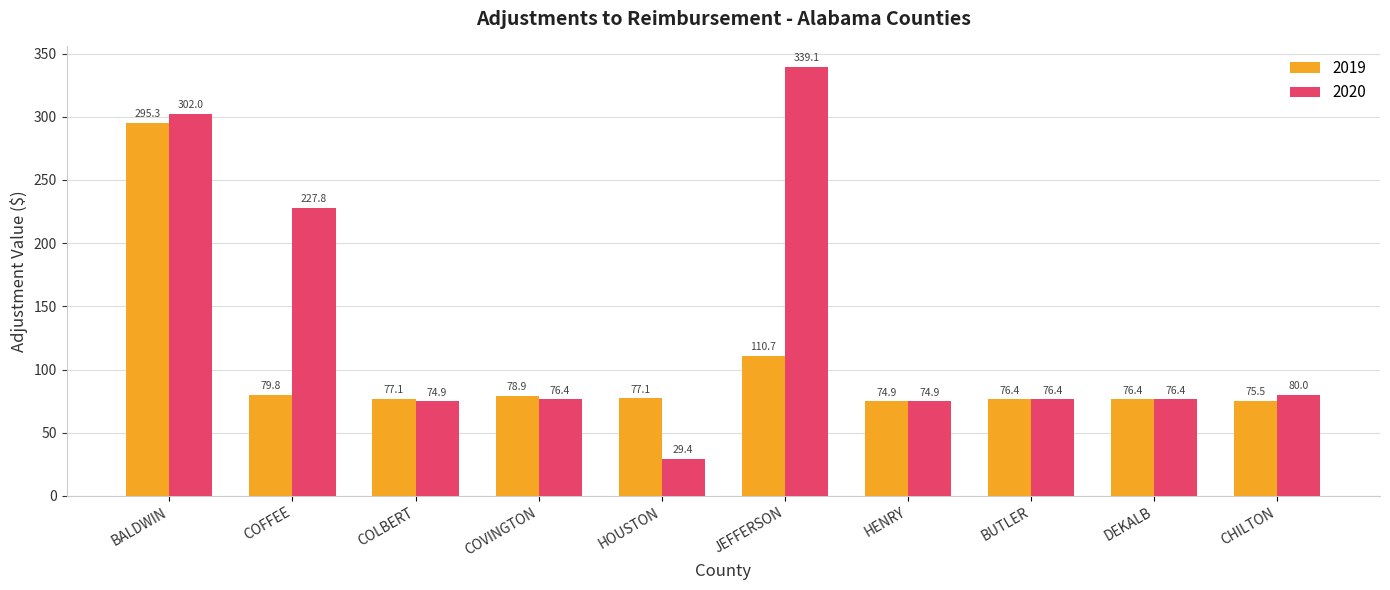

At which label does 2019 first exceed 77?

BALDWIN